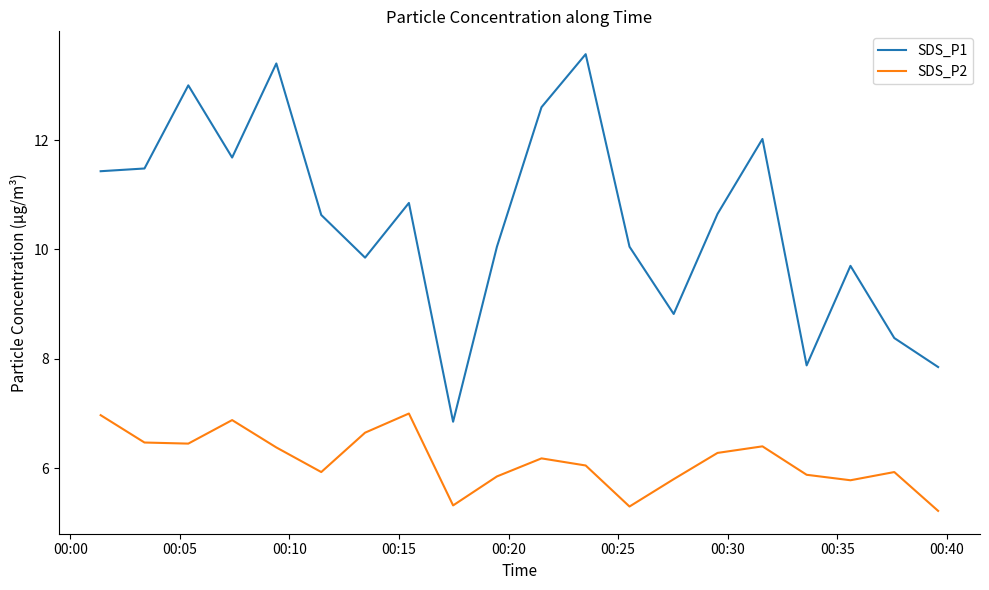

True or false: SDS_P2 and SDS_P1 cross at least once.

False